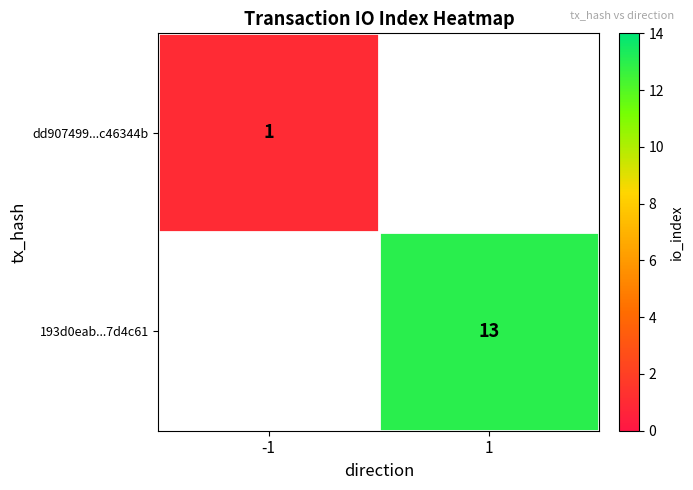

The value of 193d0eab...7d4c61 at 1 is 13. True or false?

True